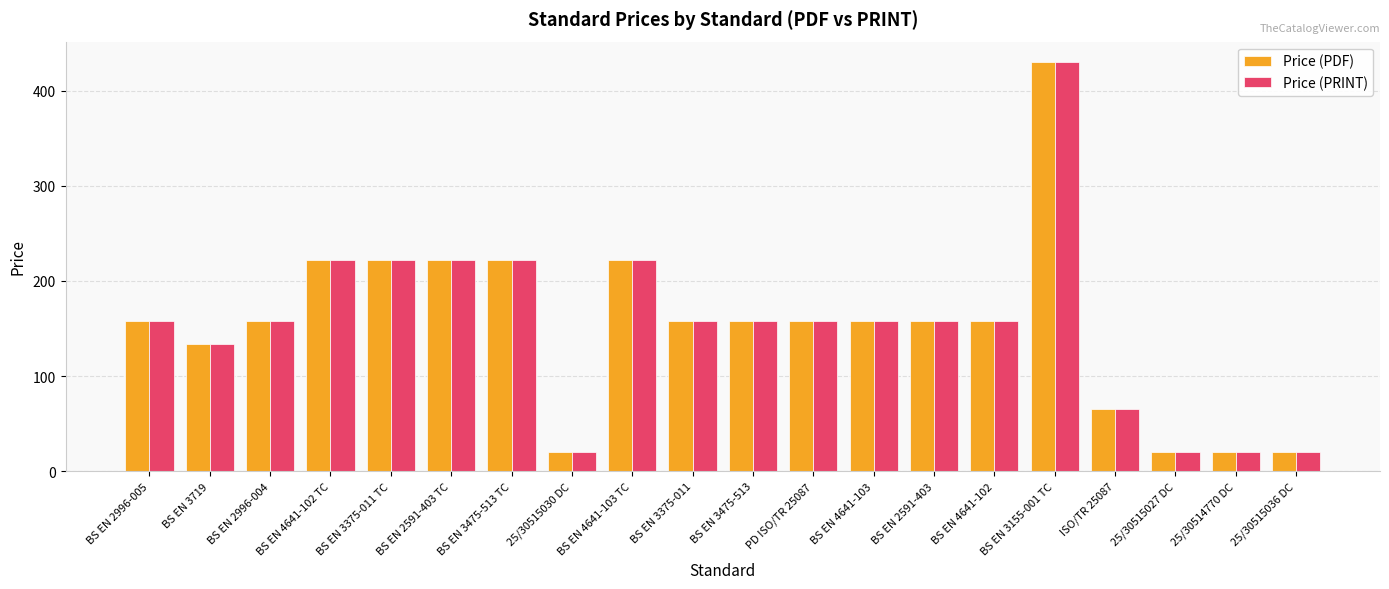

At which label does Price (PDF) reach its peak?

BS EN 3155-001 TC